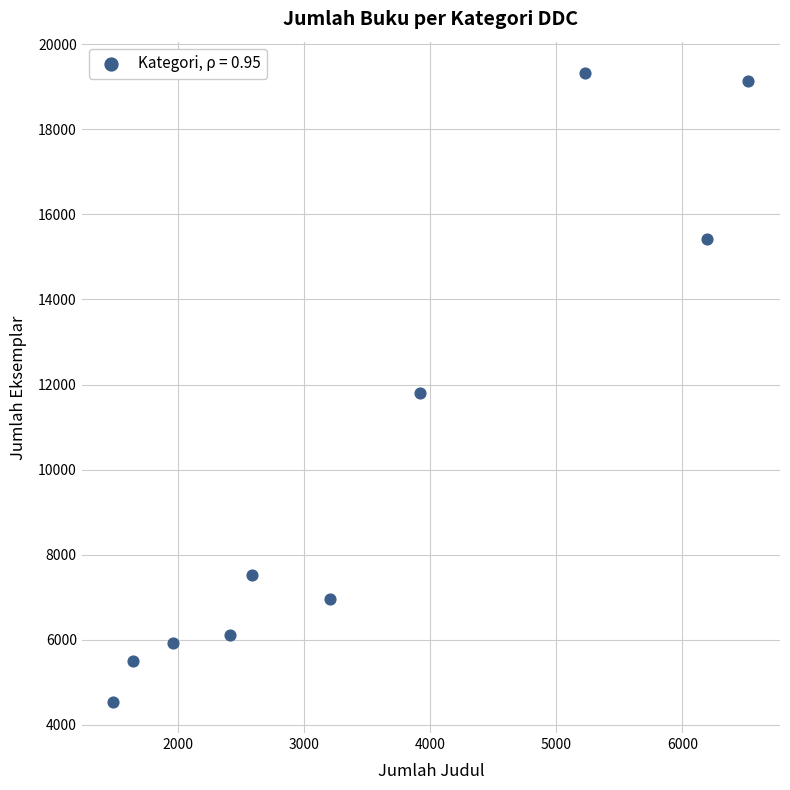

What is the range of X values (max minus min)?

5034